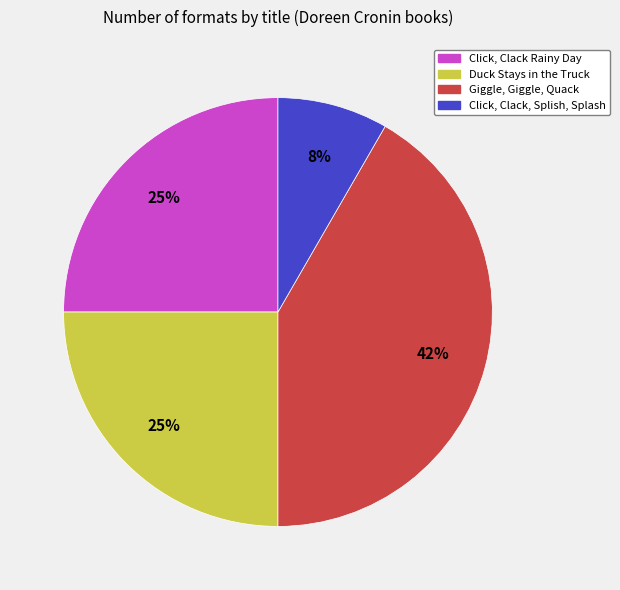

Do Click, Clack, Splish, Splash and Click, Clack Rainy Day together represent more than half of the pie?

No